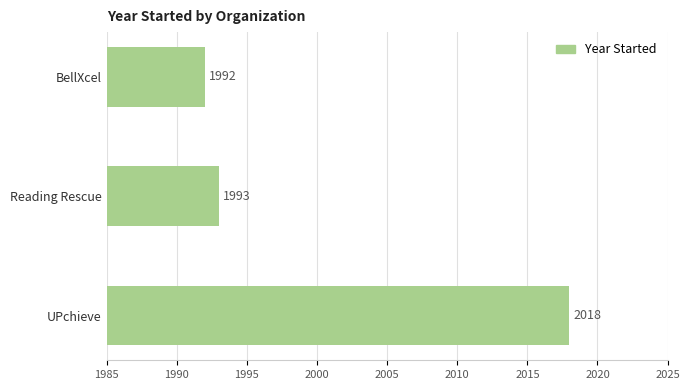

What is the difference between the maximum and minimum values?

26